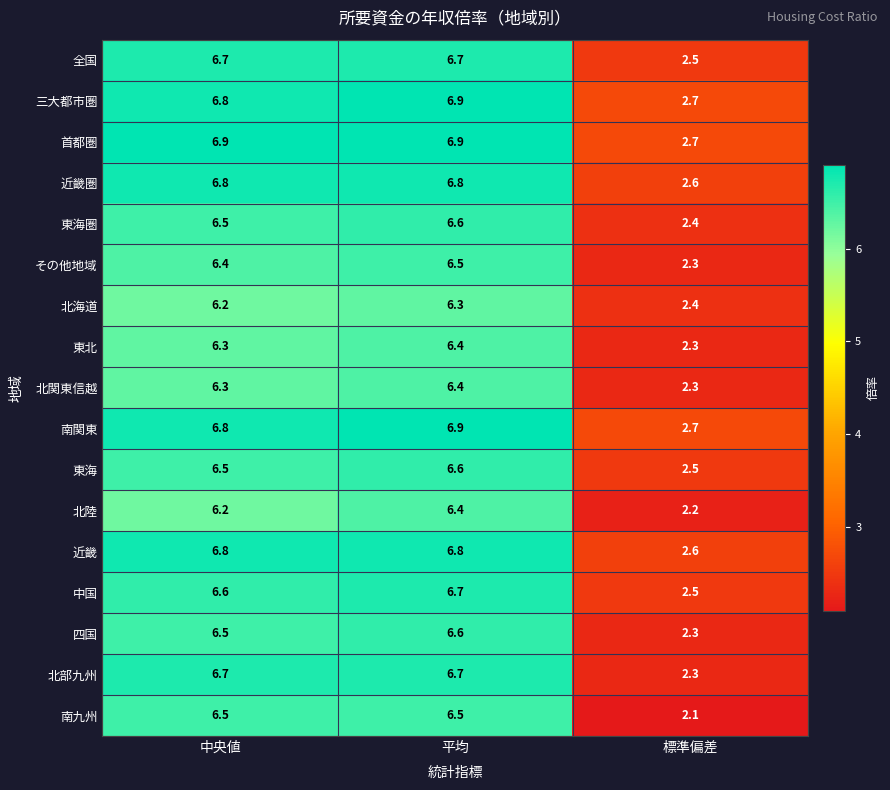

True or false: 北陸 has a value of 9.0 at 中央値.

False